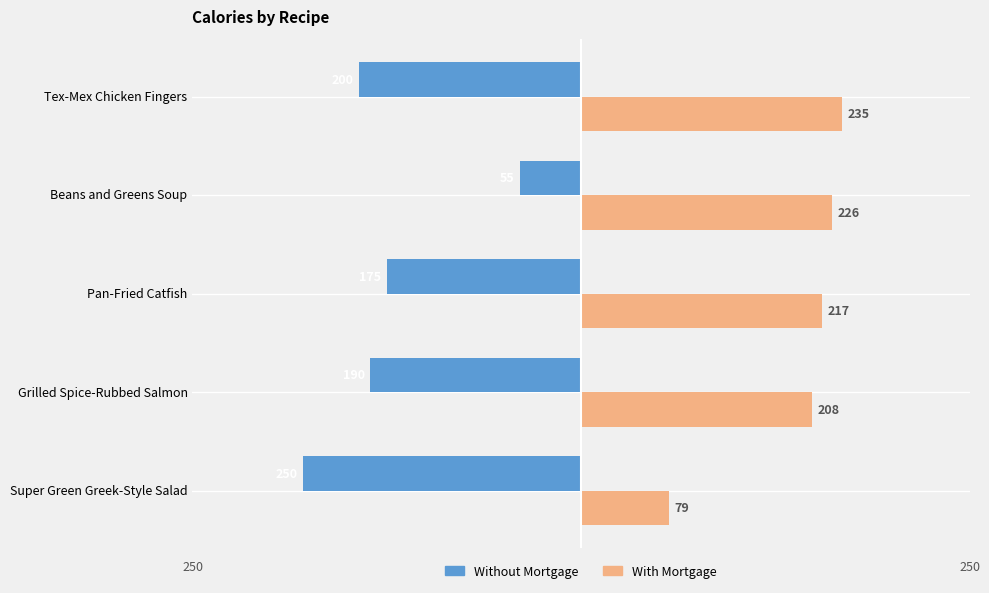

Which series has the largest range (max minus min)?

Without Mortgage